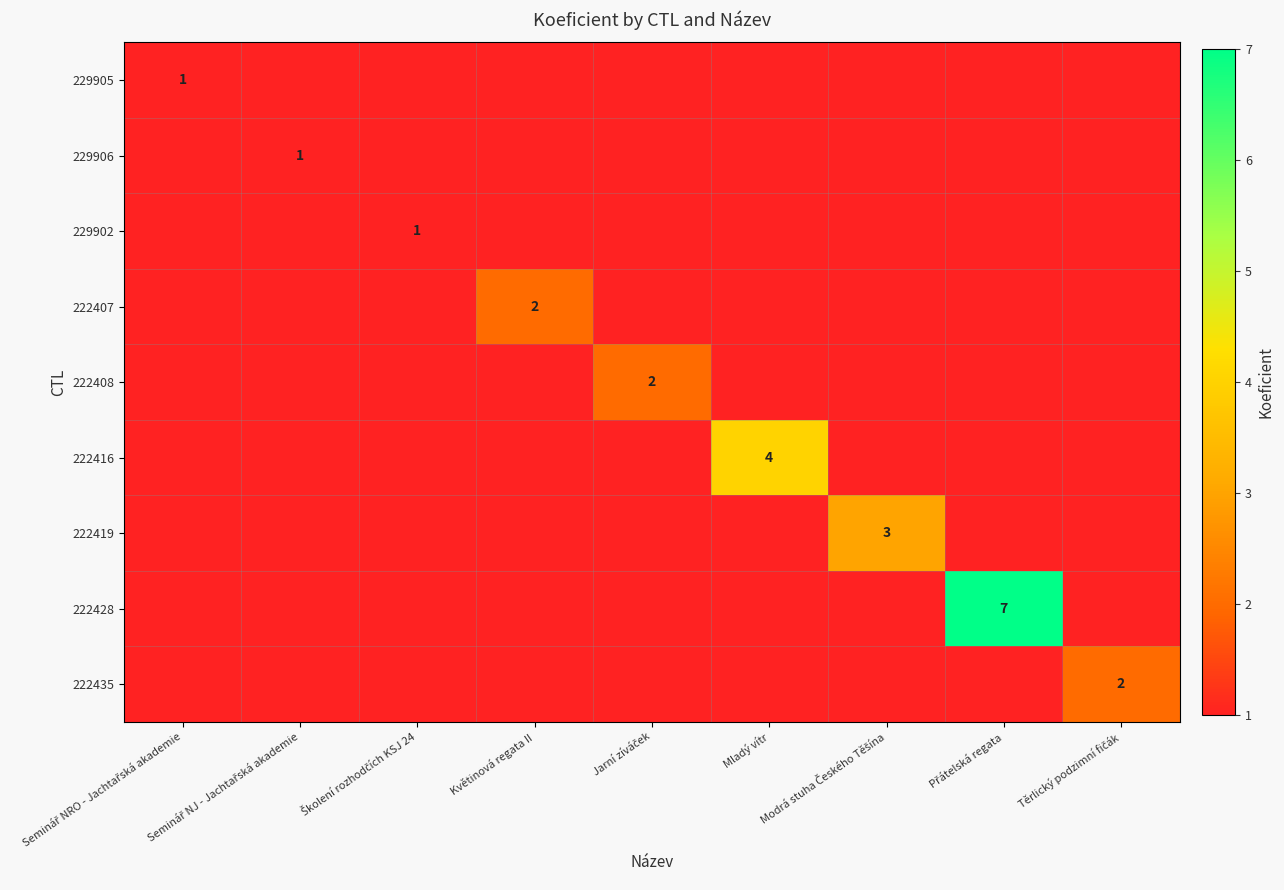

True or false: 222407 has a value of 2 at Květinová regata II.

True